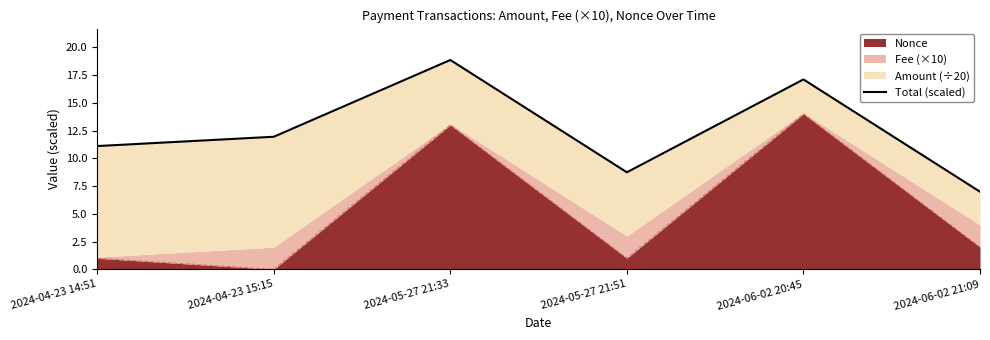

Rank the categories by value from lowest to highest.

2024-06-02 21:09, 2024-05-27 21:51, 2024-04-23 14:51, 2024-04-23 15:15, 2024-06-02 20:45, 2024-05-27 21:33